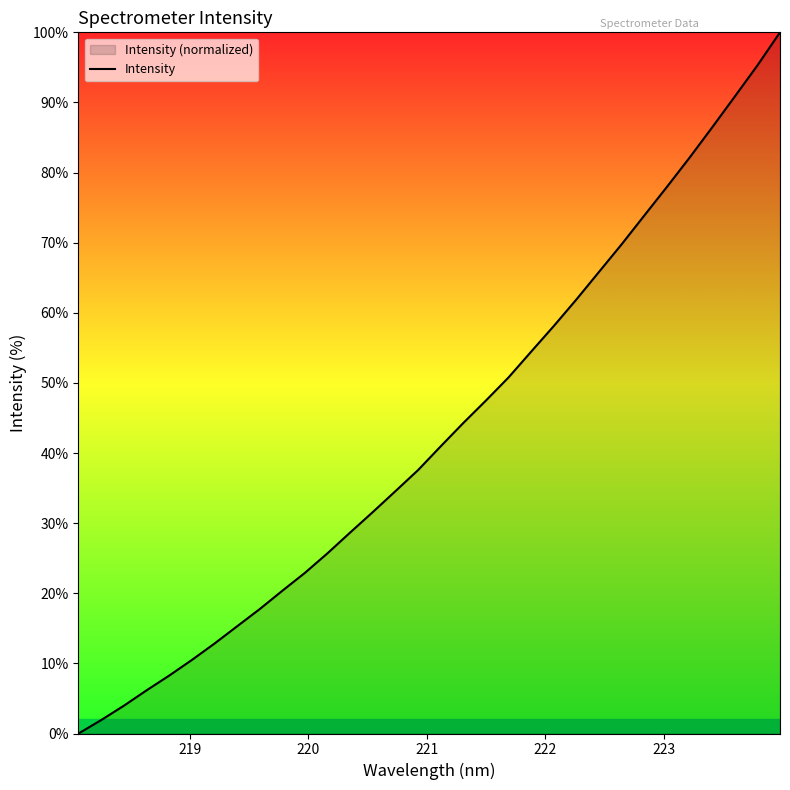

How many data points are above 40?

16